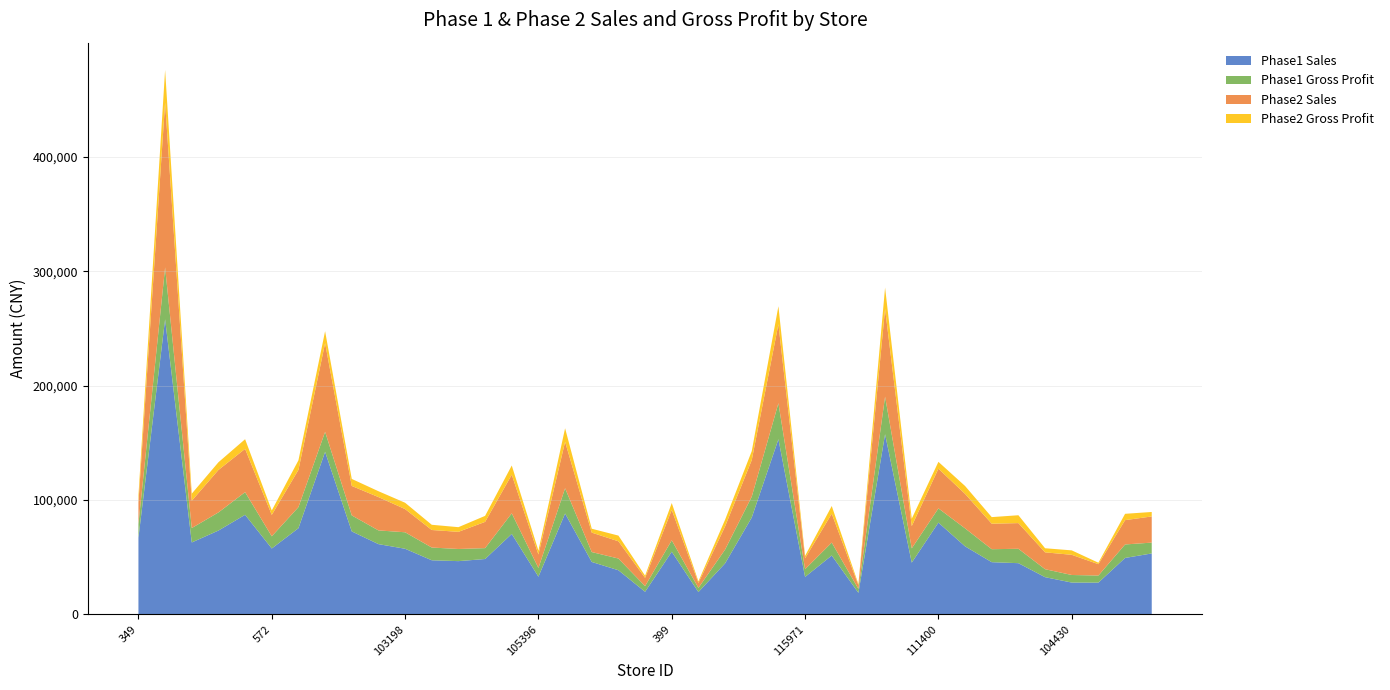

Reading right to left, list all the values displayed in this chart.

Phase1 Sales: 53350.2	49407.5	27852.9	27900.6	32614.1	44844.6	45708.5	59541.2	80293.6	45308.3	157527.7	18910.9	51530.1	32836.4	153144.7	84731.1	44672.4	19614.8	54834.0	19826.7	38662.5	45900.6	88245.1	33023.1	70386.8	48478.4	46627.8	47375.3	57429.9	61498.3	72600.8	142128.4	75396.4	57673.4	87116.2	73356.9	62937.2	257947.9	67155.7
Phase1 Gross Profit: 9466.9	11781.4	6187.7	6614.0	6962.1	12577.0	11343.8	15724.4	12425.2	12495.3	32830.9	3474.6	11304.6	6757.5	31488.7	18227.1	12060.0	3651.9	10000.3	4986.0	10232.3	8663.6	22079.2	7642.6	18025.2	9512.0	10615.1	11136.6	14413.3	11976.7	13992.9	17469.3	18412.1	10656.0	19792.2	15842.2	12590.3	45350.4	11983.7
Phase2 Sales: 22860.8	21256.2	9925.0	17632.8	14735.2	22434.1	22286.4	30140.0	34694.1	19441.5	76681.1	3219.8	25258.9	9545.6	68991.6	31964.1	20221.0	4398.1	26577.0	7206.4	15065.5	16971.3	40568.8	11794.6	33742.6	22939.3	14986.1	15313.7	20268.6	29133.7	25739.7	77535.0	32547.5	18713.6	37839.6	37103.1	23871.6	144114.6	18650.3
Phase2 Gross Profit: 3911.0	5532.8	1276.0	3887.2	3576.2	6874.2	5757.0	6884.7	5979.2	6468.2	18685.3	1022.4	6716.9	2170.4	15774.9	7835.2	5882.4	1371.7	5978.5	1885.3	4984.4	3403.6	11842.5	3391.2	8031.8	5246.5	4078.9	4572.5	5539.8	5117.7	6130.8	10432.4	8367.0	3871.6	8425.2	6718.5	6212.9	28482.4	6113.5